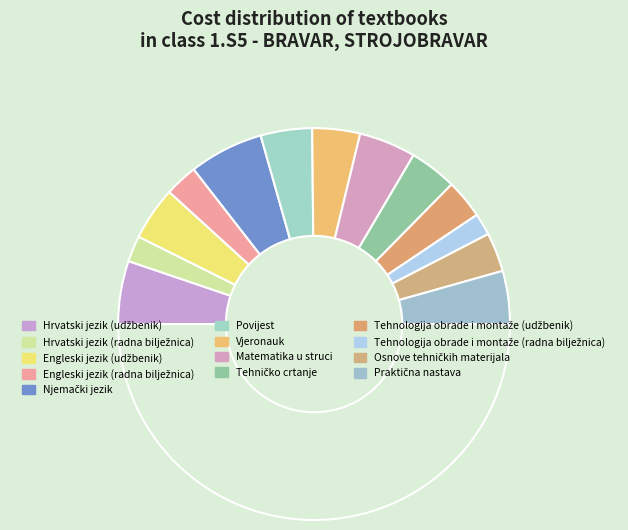

How many segments does this pie chart have?

14